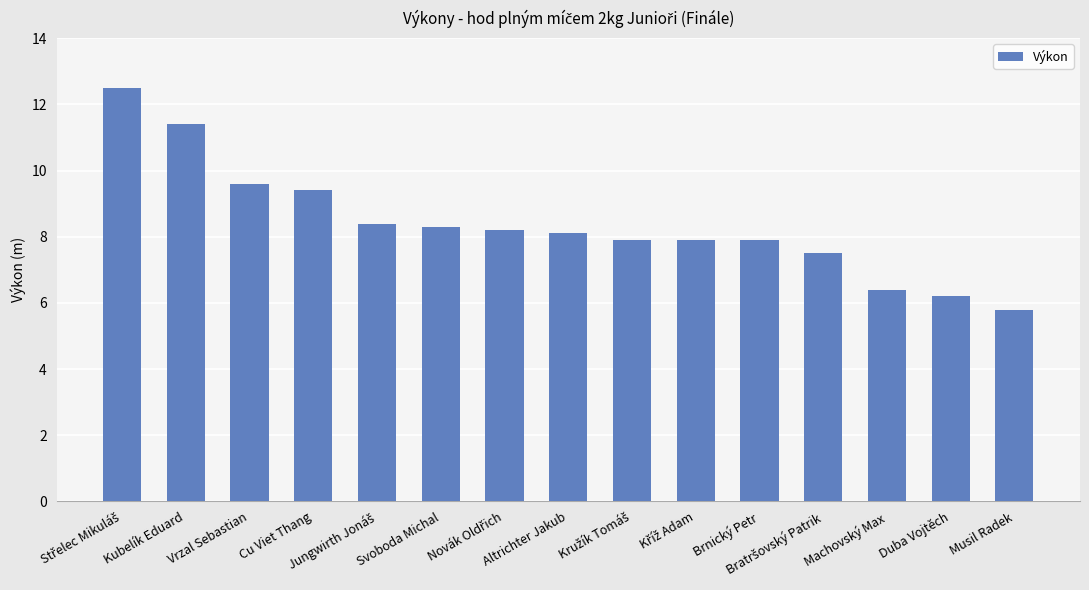

The chart shows a value of 7.9 at Brnický Petr. True or false?

True